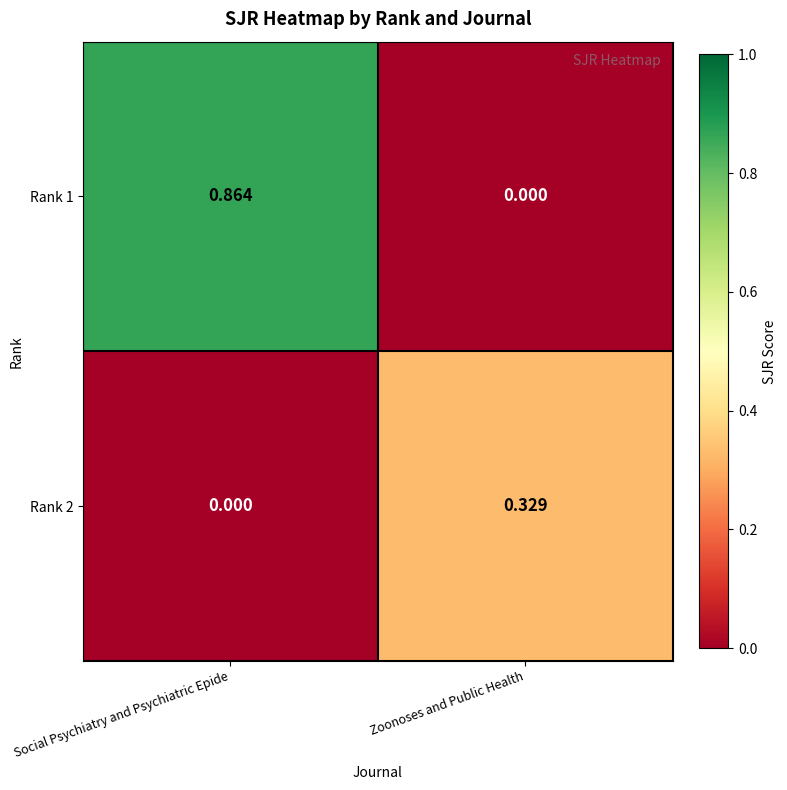

At which label does Rank 2 reach its peak?

Zoonoses and Public Health